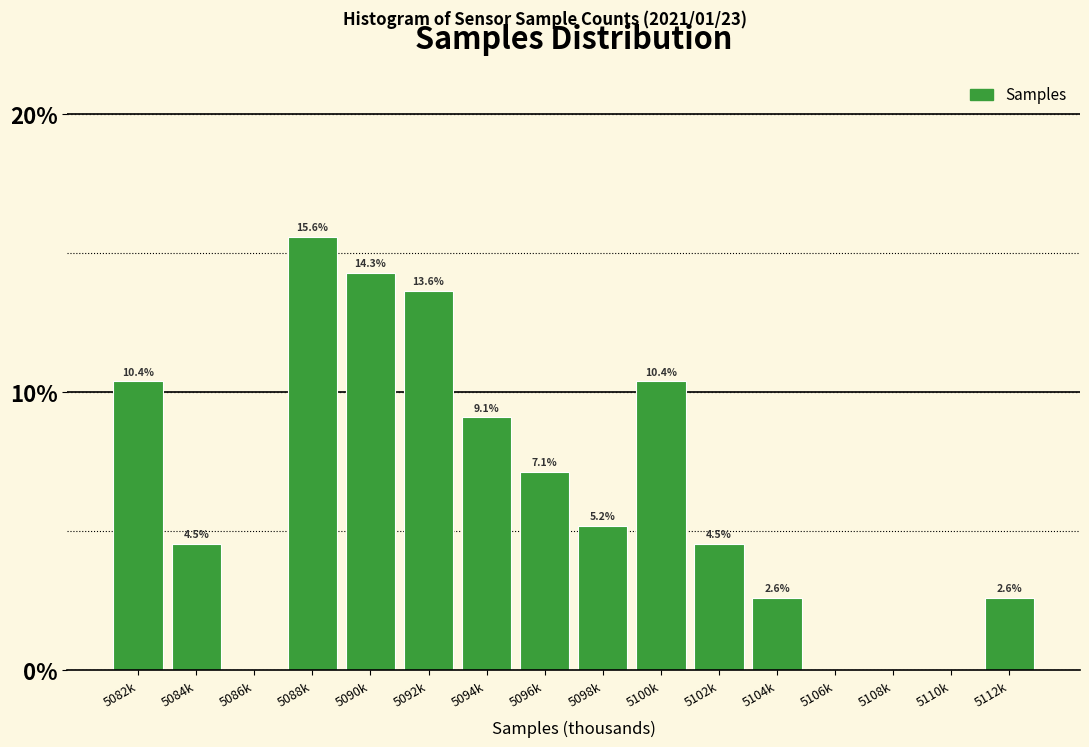

Reading right to left, transcribe all the data shown in this chart.

5112k=2.6	5110k=0.0	5108k=0.0	5106k=0.0	5104k=2.6	5102k=4.5	5100k=10.4	5098k=5.2	5096k=7.1	5094k=9.1	5092k=13.6	5090k=14.3	5088k=15.6	5086k=0.0	5084k=4.5	5082k=10.4